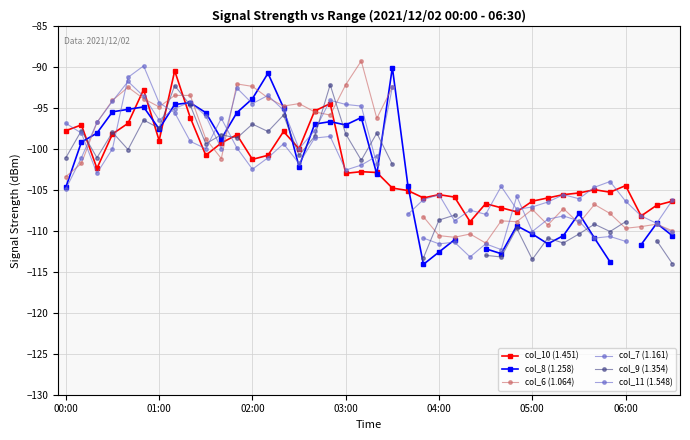

What is the label of the 38th point from the left?

37